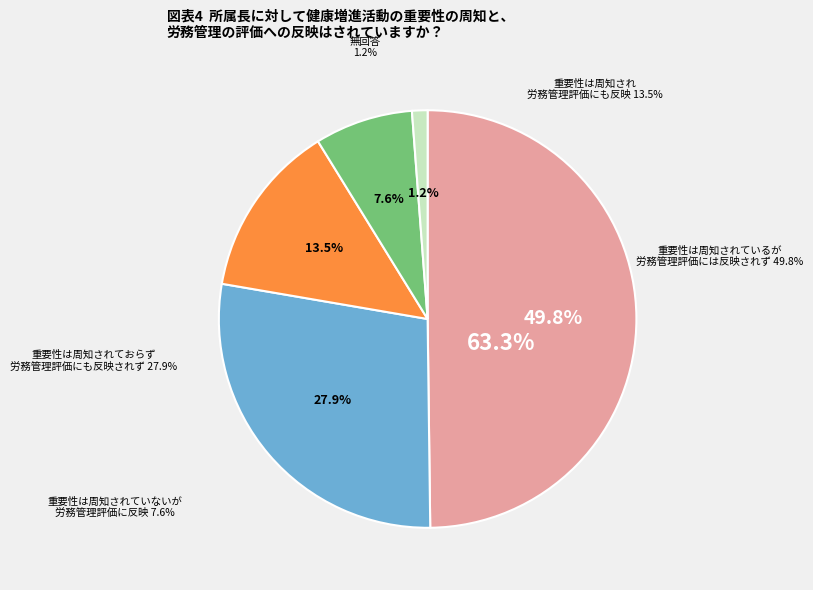

The down slice represents 30% of the pie. True or false?

True